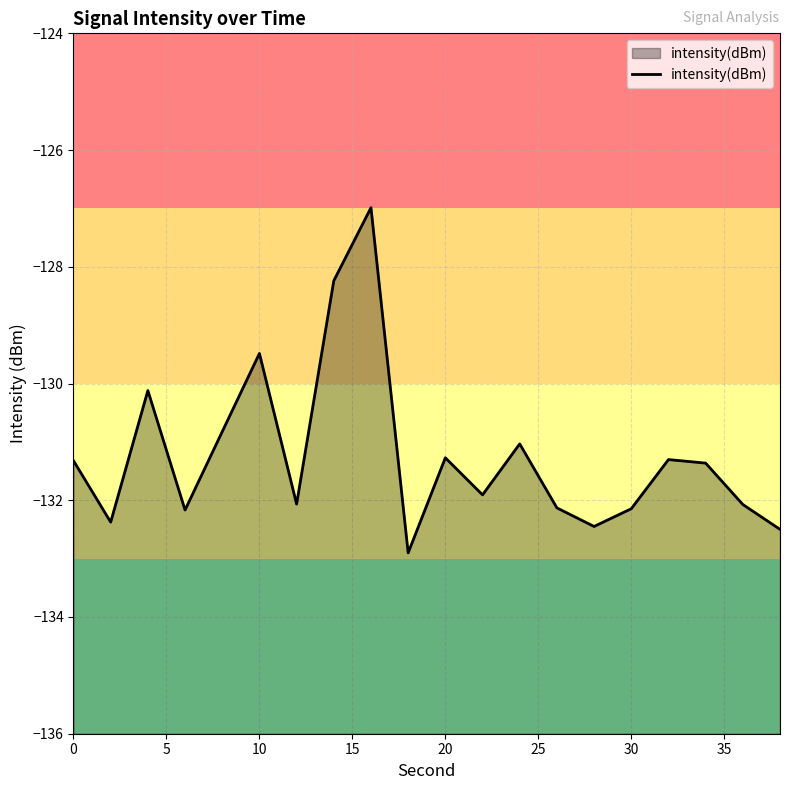

What is the difference between the maximum and minimum values?

5.9